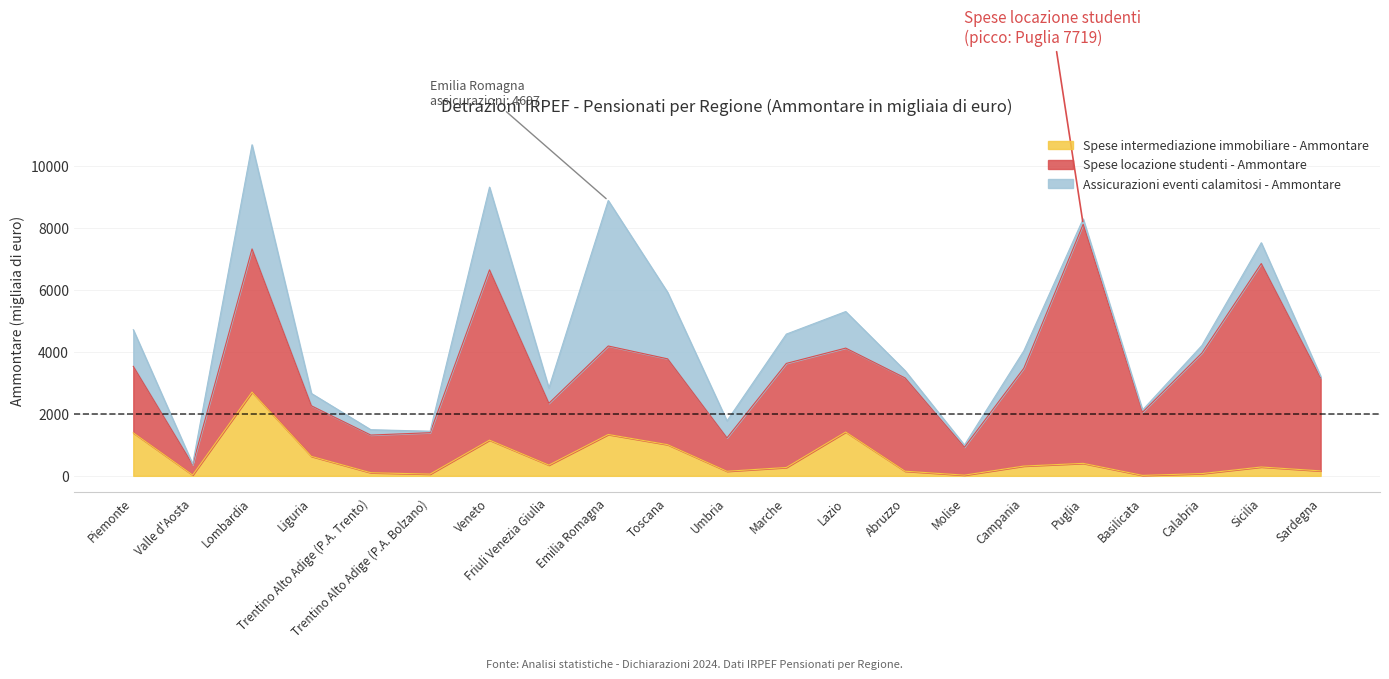

What are all the series names shown in the legend?

Spese intermediazione immobiliare - Ammontare, Spese locazione studenti - Ammontare, Assicurazioni eventi calamitosi - Ammontare